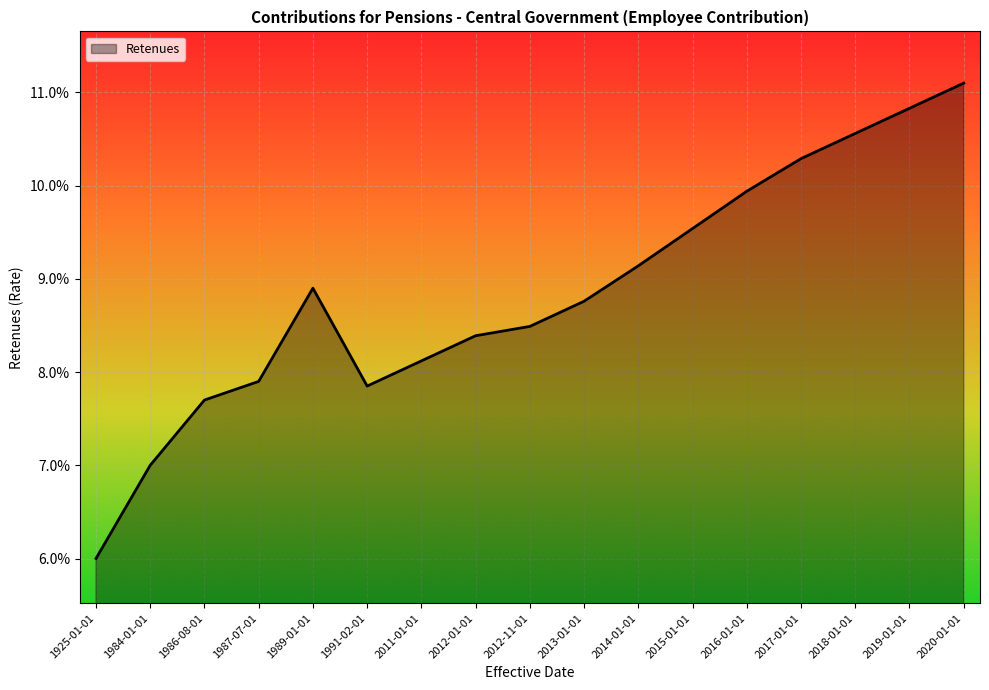

What is the average value?

0.1